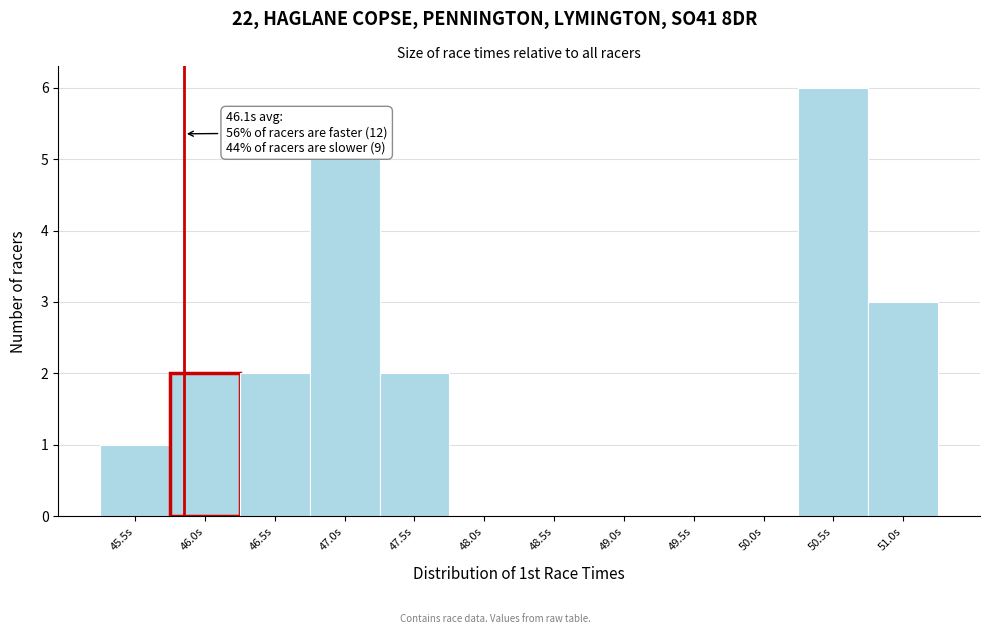

Reading left to right, list all the values displayed in this chart.

45.5s=1	46.0s=2	46.5s=2	47.0s=5	47.5s=2	48.0s=0	48.5s=0	49.0s=0	49.5s=0	50.0s=0	50.5s=6	51.0s=3